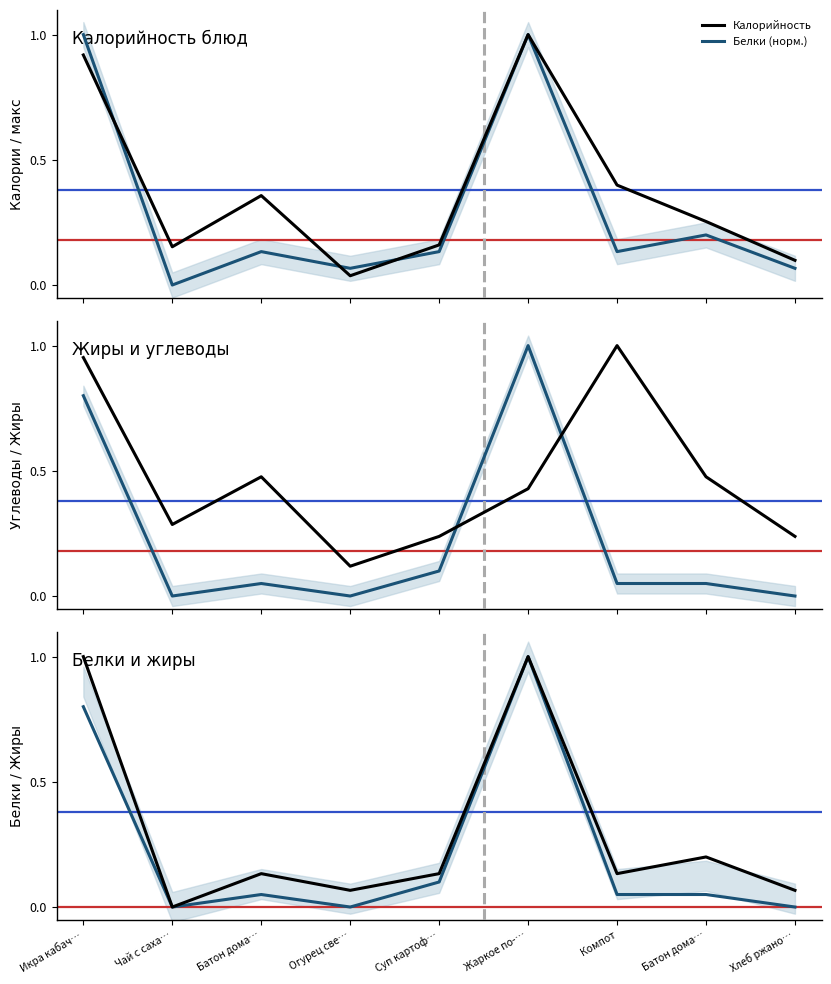

Where do Белки (норм.) and Углеводы (норм.) first cross each other?

Икра кабач… and Чай с саха…